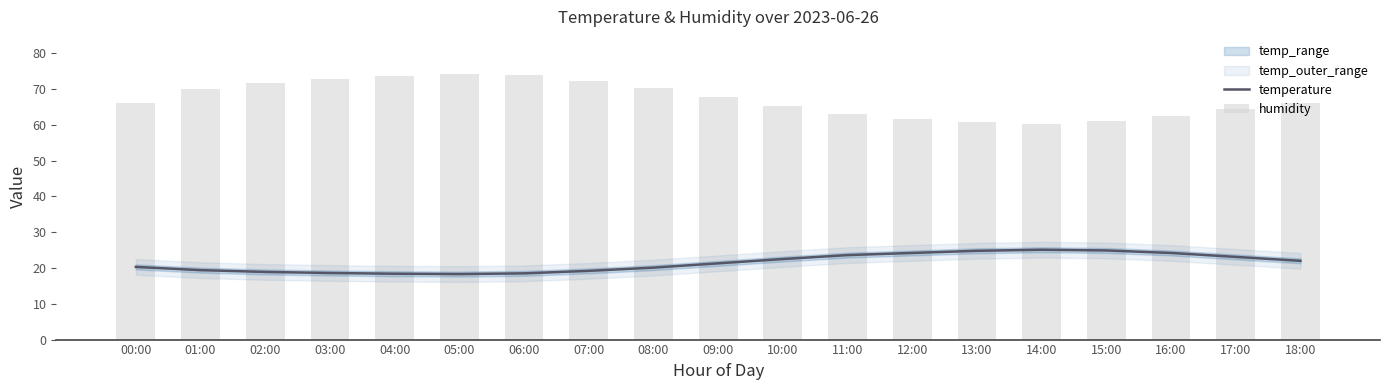

What is the spread (max minus min) of values at 14:00?

35.1